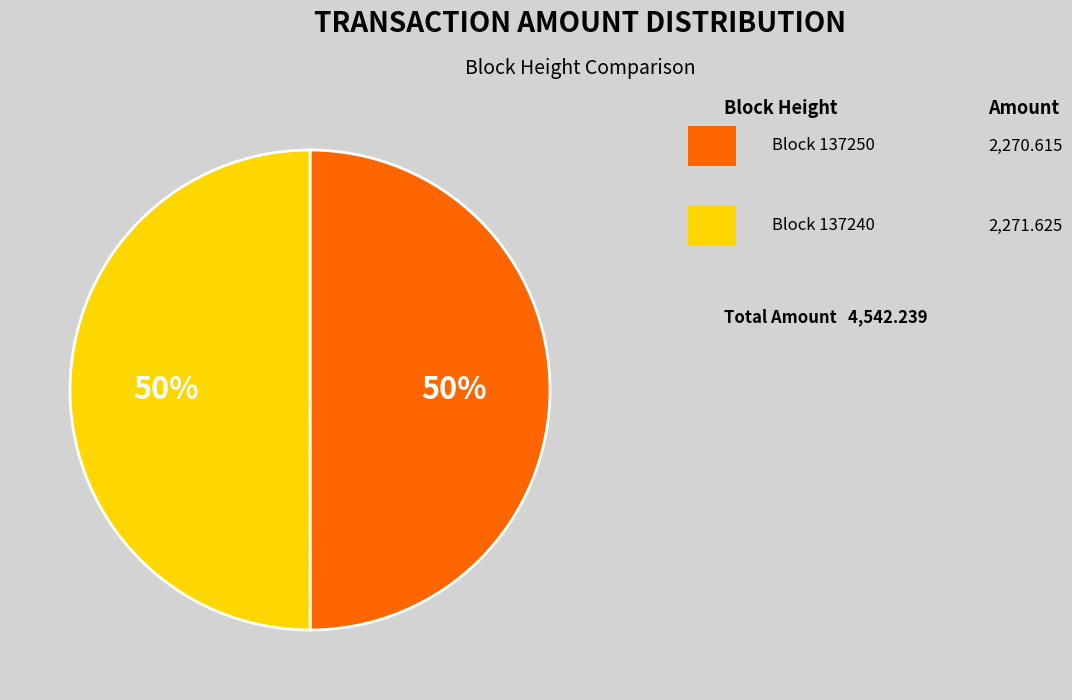

To the nearest percent, what is the average slice percentage?

50%